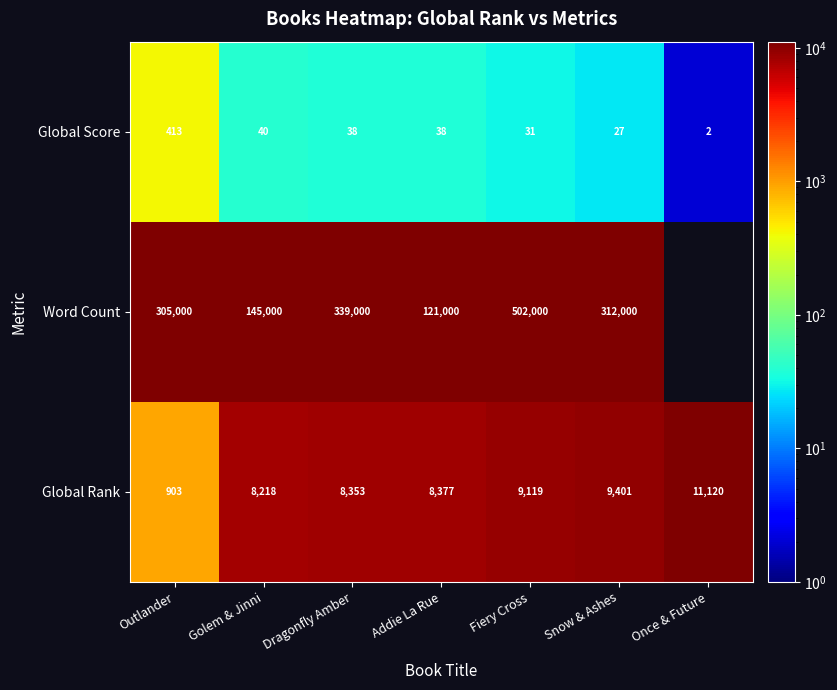

True or false: Word Count has a value of 339000 at Dragonfly Amber.

True